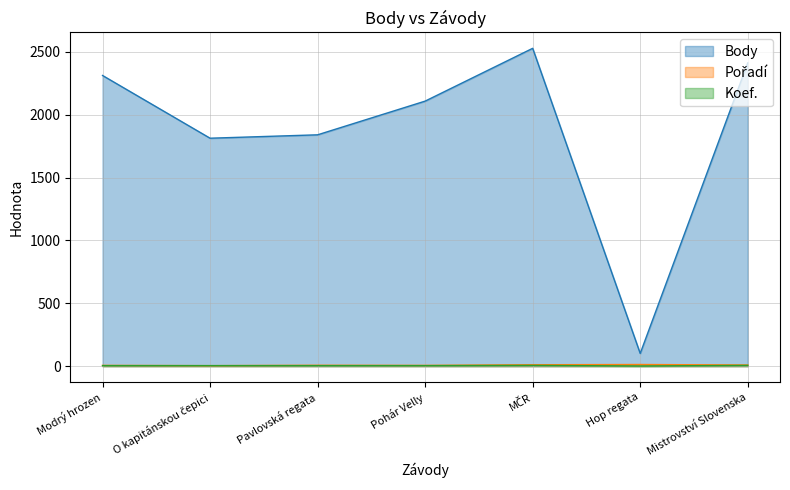

What is the difference between the Pořadí values at Pohár Velly and MČR?

5